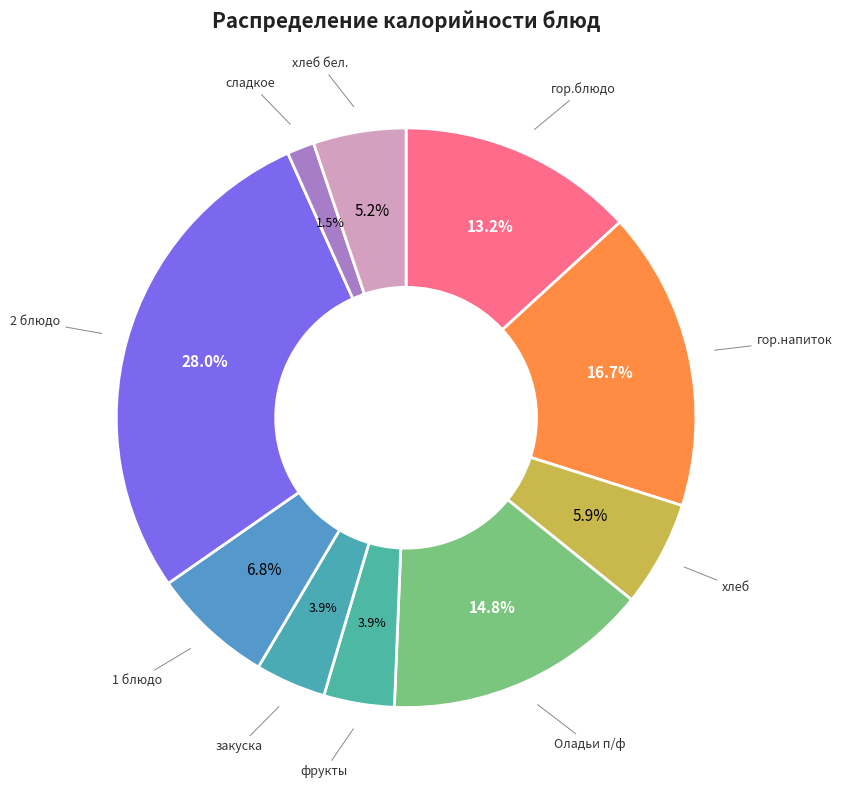

To the nearest percent, what is the combined percentage of гор.напиток and 2 блюдо?

45%